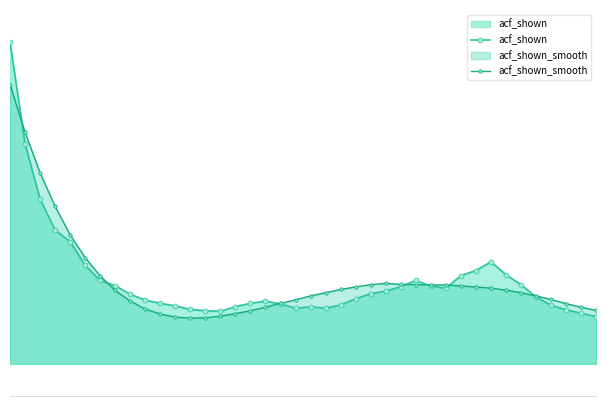

Which category has the lowest value across all series?

12